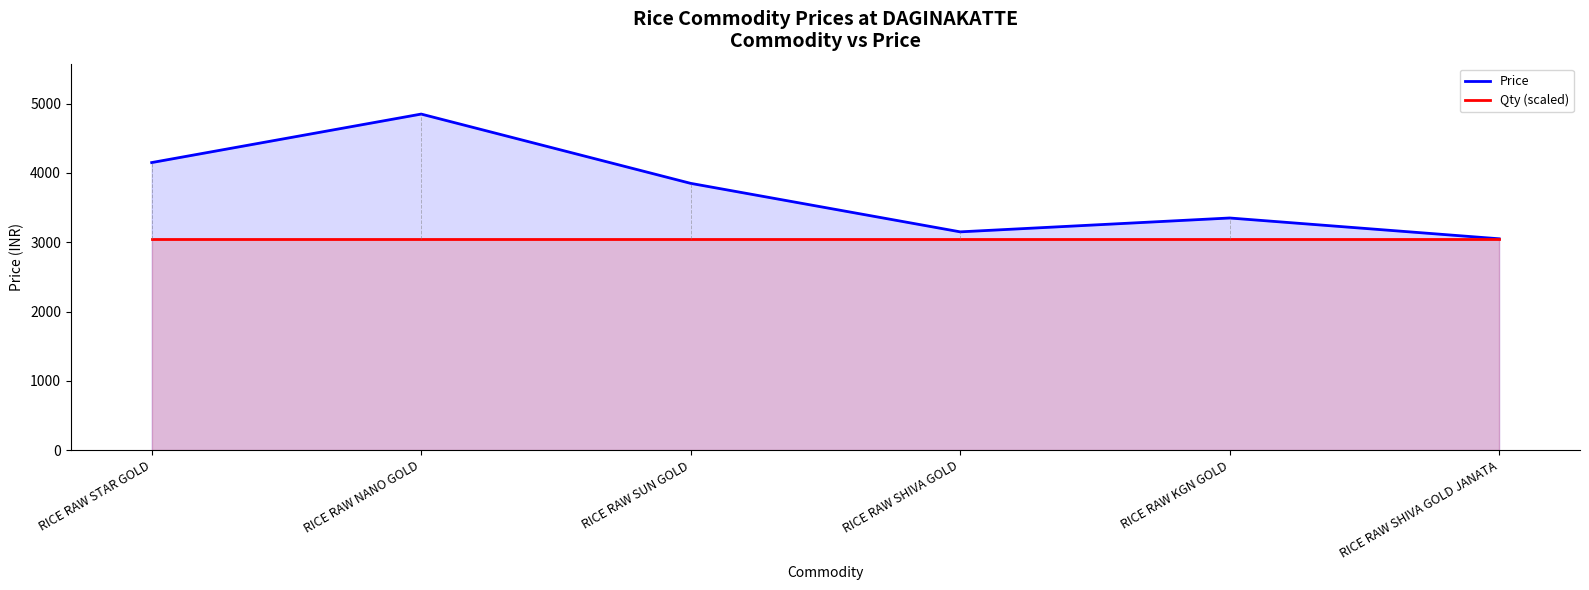

Which series has the widest spread of values?

Price